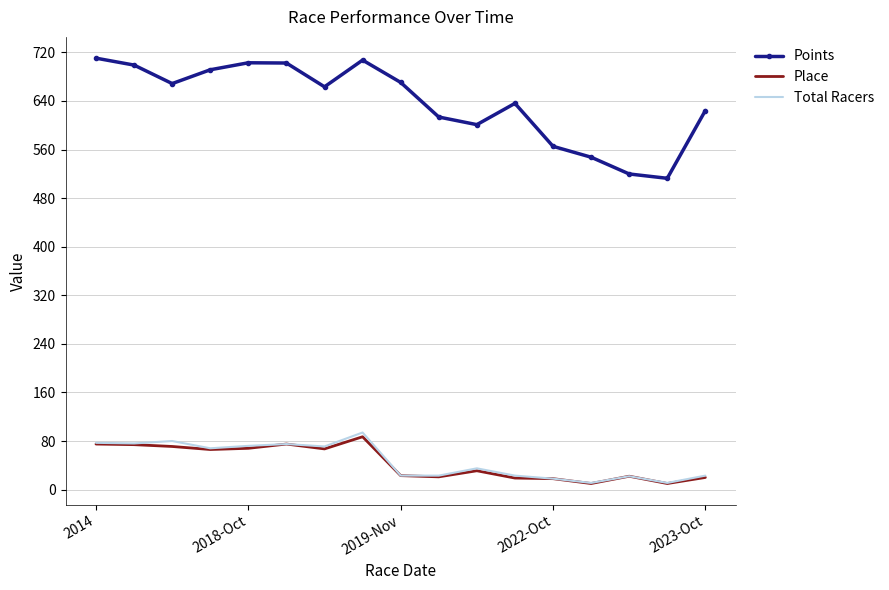

True or false: Points and Total Racers intersect in this chart.

False